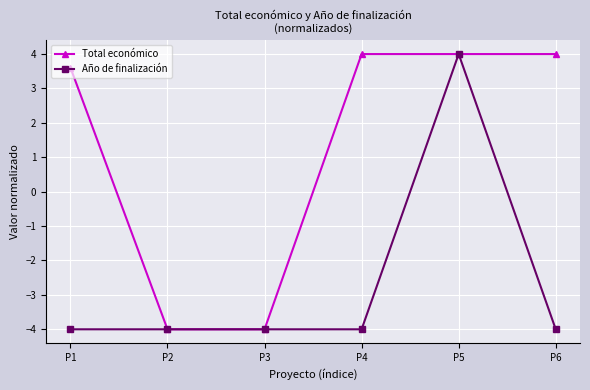

Reading left to right, transcribe all the data shown in this chart.

Total económico: P1=3.6	P2=-4.0	P3=-4.0	P4=4.0	P5=4.0	P6=4.0
Año de finalización: P1=-4.0	P2=-4.0	P3=-4.0	P4=-4.0	P5=4.0	P6=-4.0